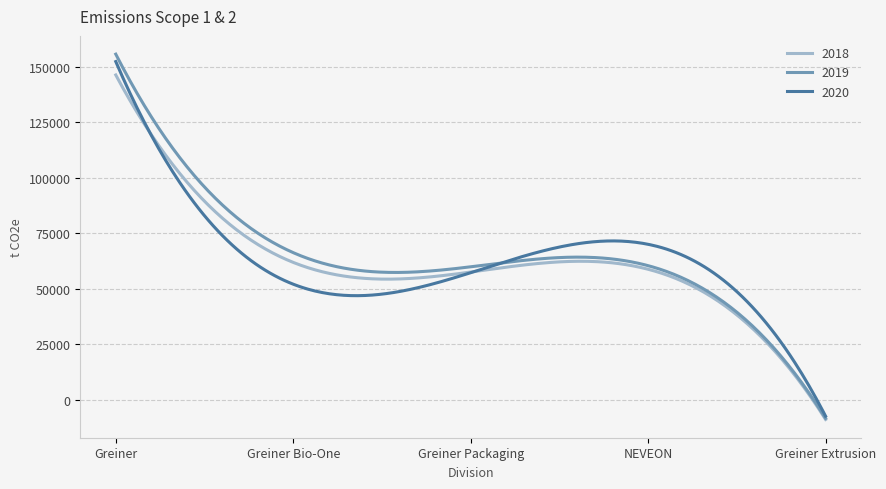

Which series has the largest range (max minus min)?

2019